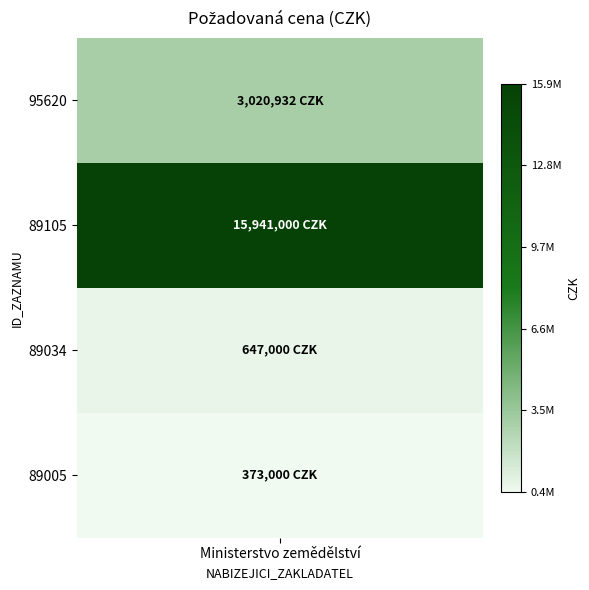

The value at 95620 is 1772726. True or false?

False